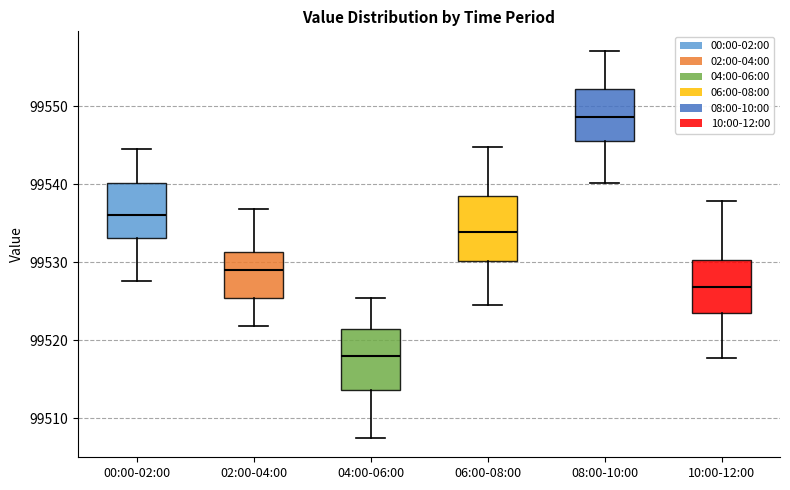

Reading left to right, transcribe this box plot: for each box, give where its median line is, the range the box spans, and where its two whiskers end, as read against the y-axis. The values are not printed on the chart, so give them approximately, as read against the axis.

00:00-02:00: median 99536, box 99533 to 99540, whiskers 99528 to 99545
02:00-04:00: median 99529, box 99525 to 99531, whiskers 99522 to 99537
04:00-06:00: median 99518, box 99514 to 99521, whiskers 99508 to 99525
06:00-08:00: median 99534, box 99530 to 99538, whiskers 99525 to 99545
08:00-10:00: median 99549, box 99546 to 99552, whiskers 99540 to 99557
10:00-12:00: median 99527, box 99524 to 99530, whiskers 99518 to 99538